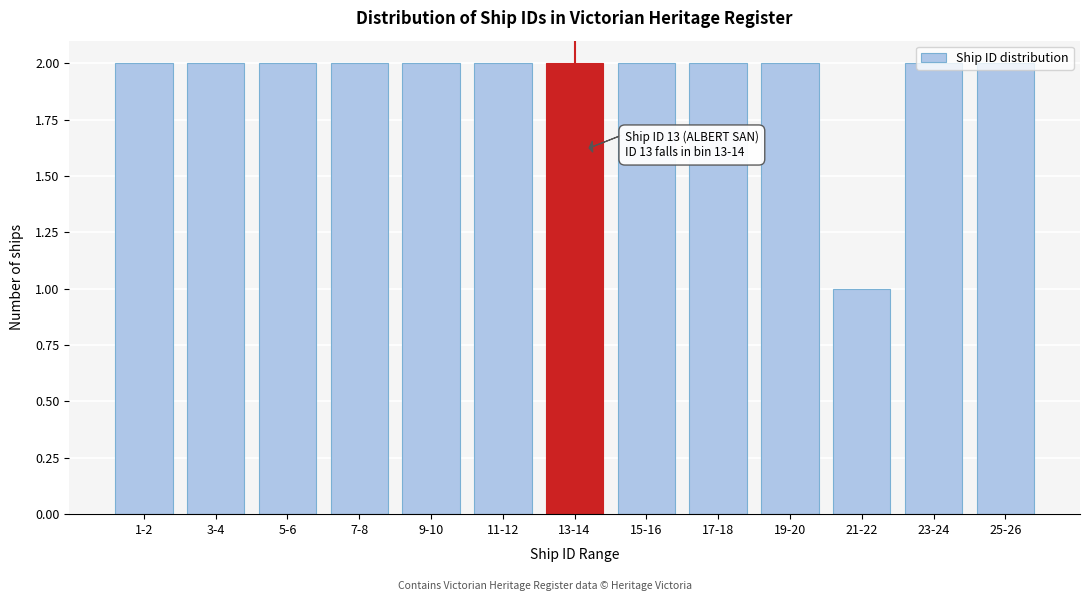

What is the sum of all values?

25